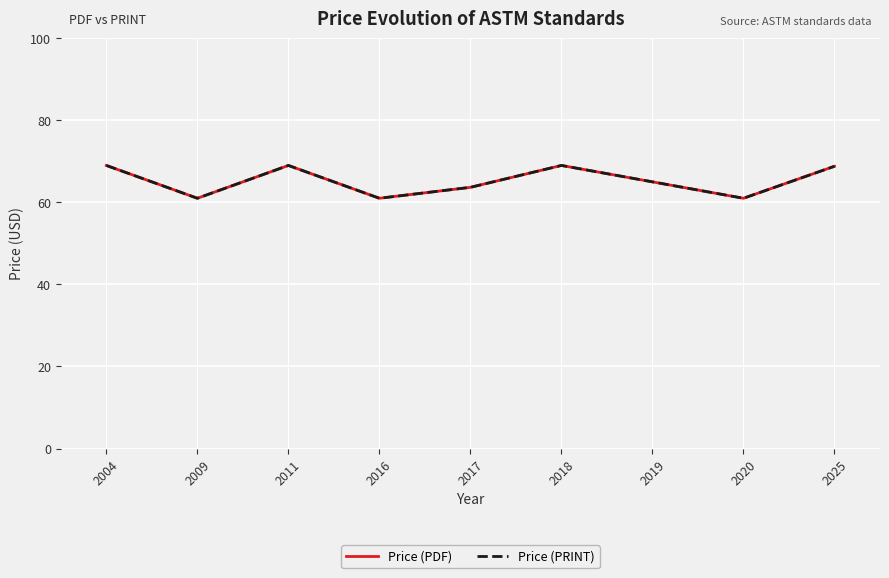

Is this an area chart (filled region under the line)?

No